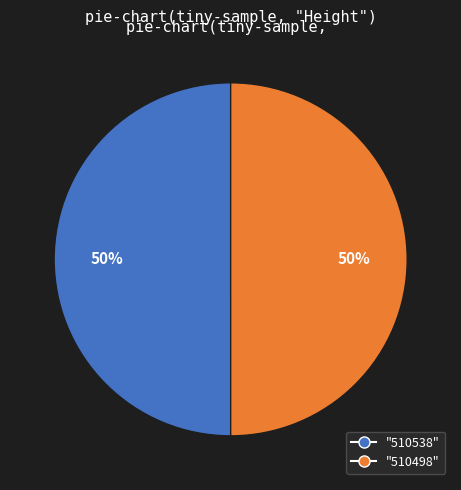

To the nearest percent, what is the average slice percentage?

50%